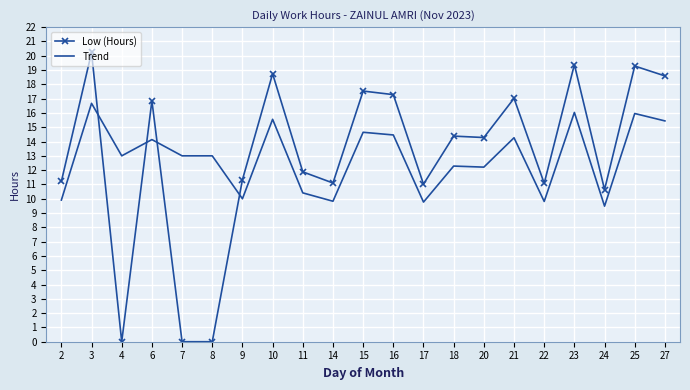

How many times do Low (Hours) and Trend cross each other?

4